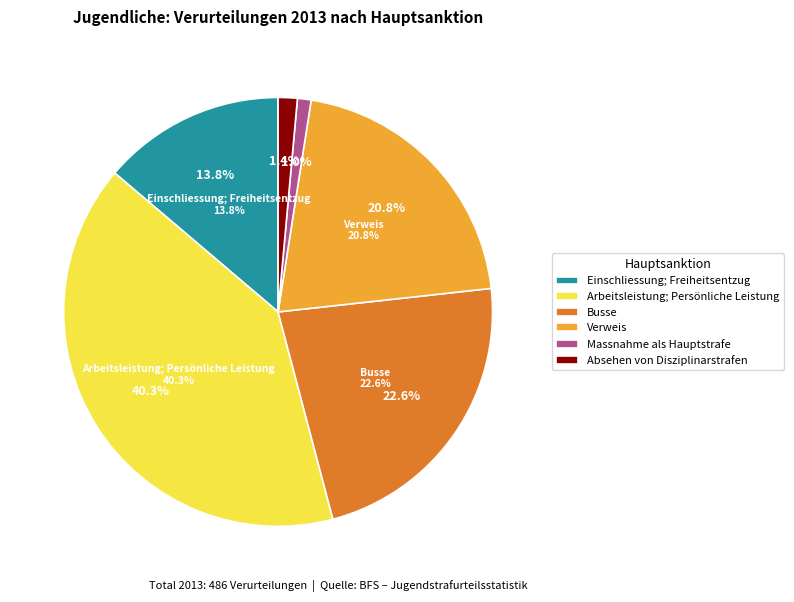

What is the largest slice in the pie chart?

Arbeitsleistung; Persönliche Leistung